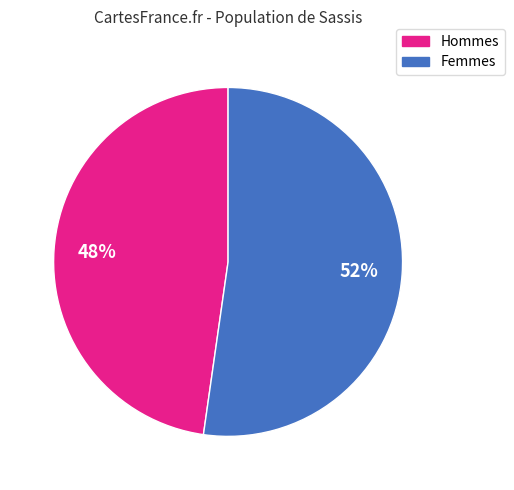

Is there a majority slice in this chart?

Yes